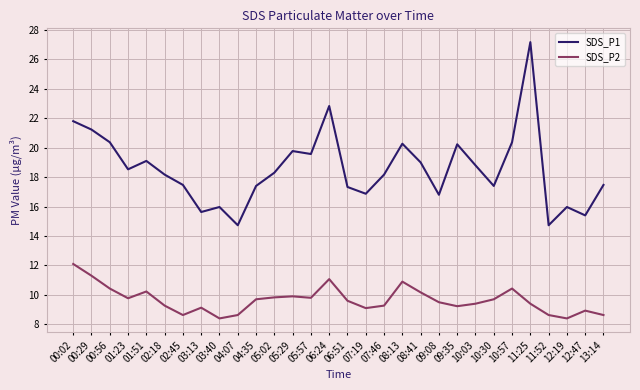

What is the greatest value displayed?

27.2